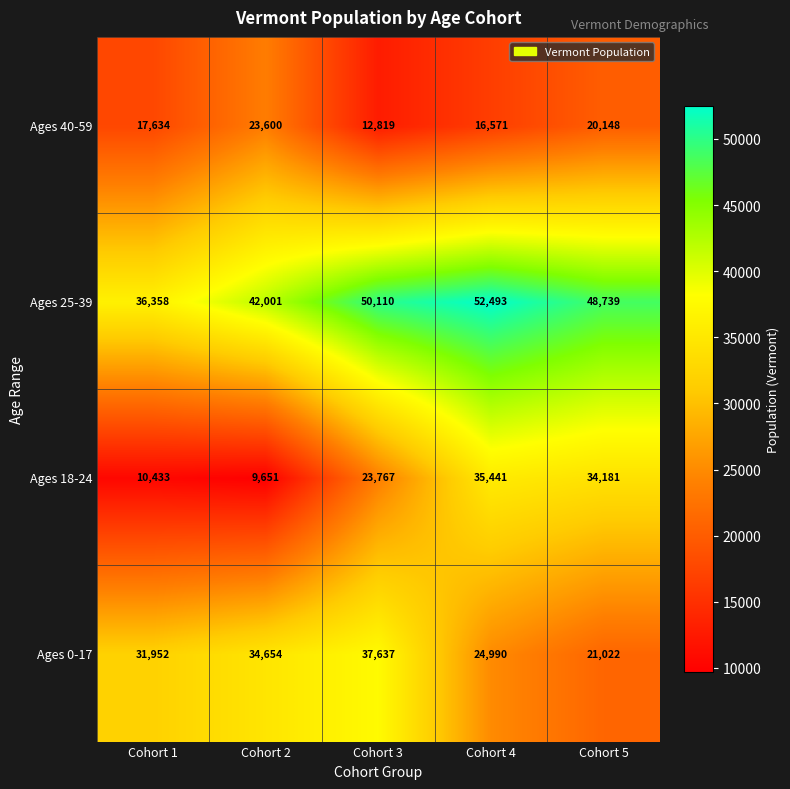

What is the difference between the second highest and minimum values in the Ages 18-24 series?

24530